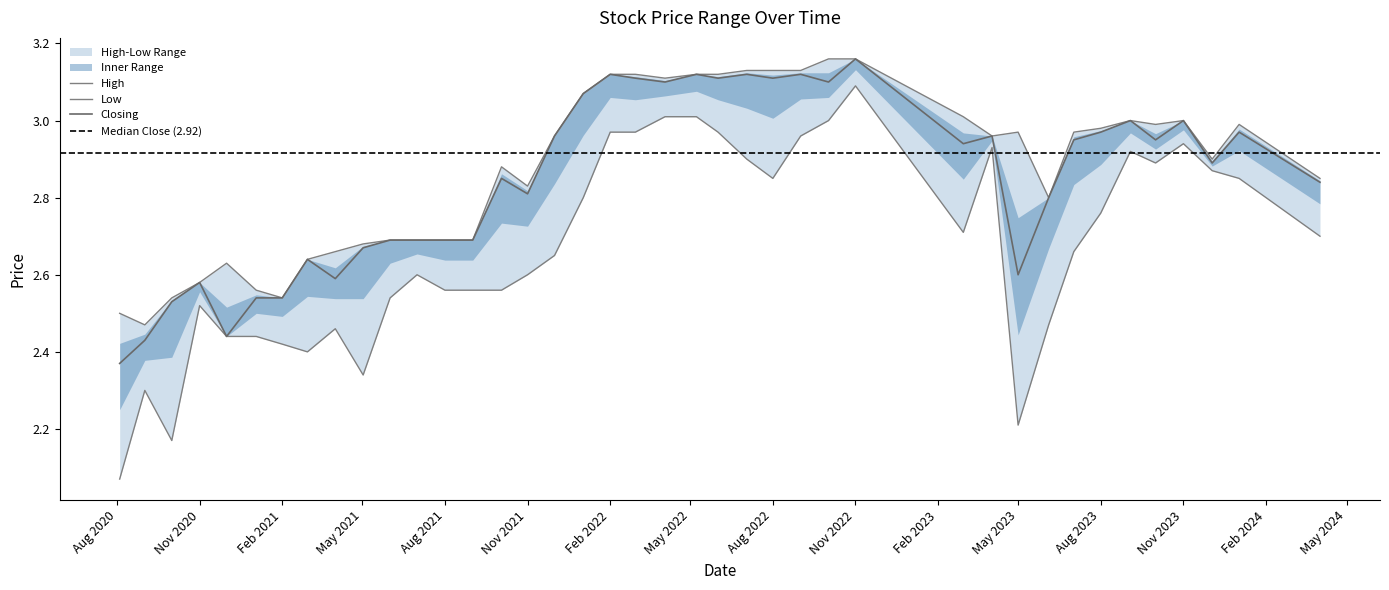

At which category is the sum across all series the highest?

01/11/2022